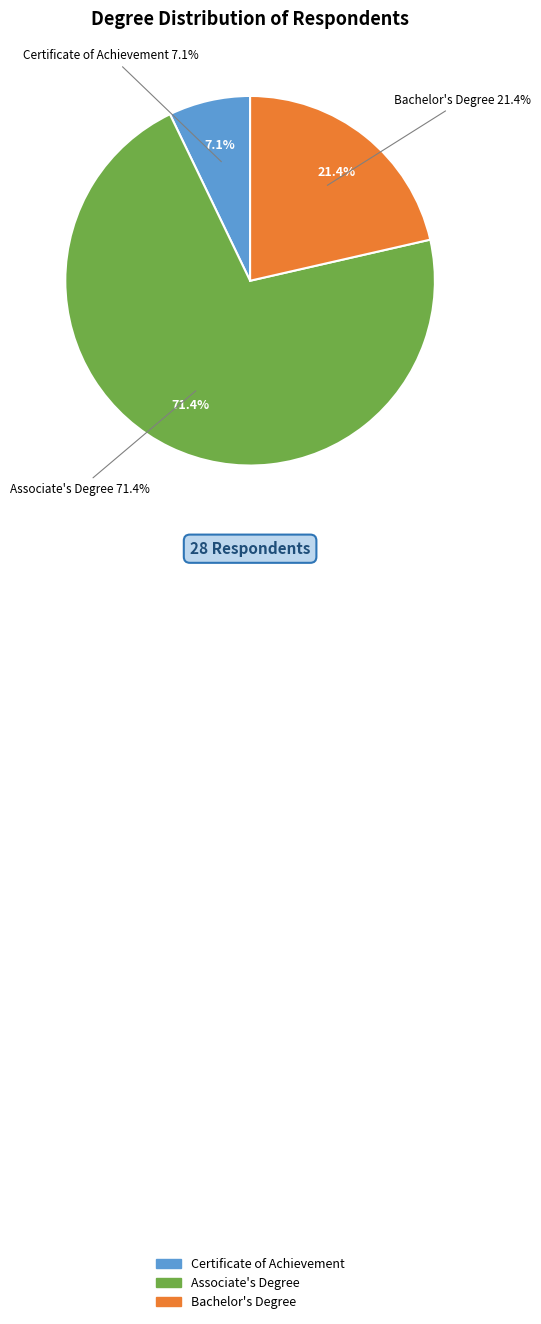

Which category has the biggest portion of the pie?

Associate's Degree